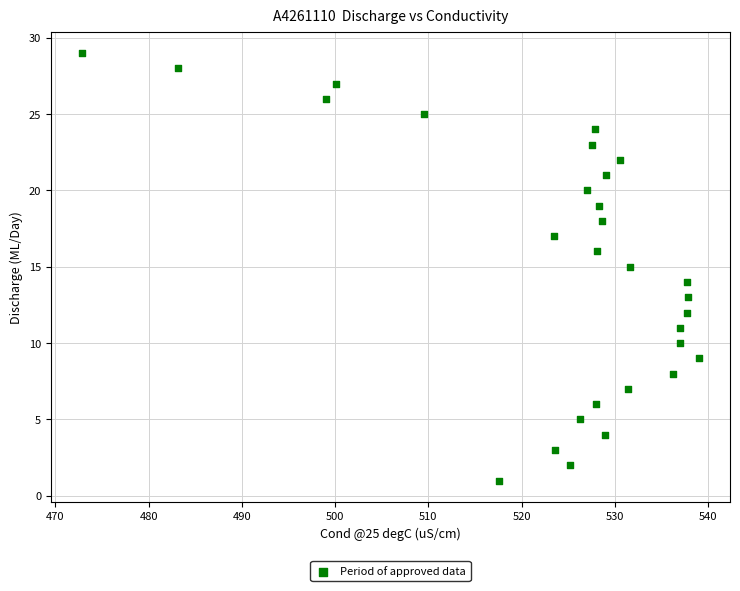

What is the range of Y values (max minus min)?

28